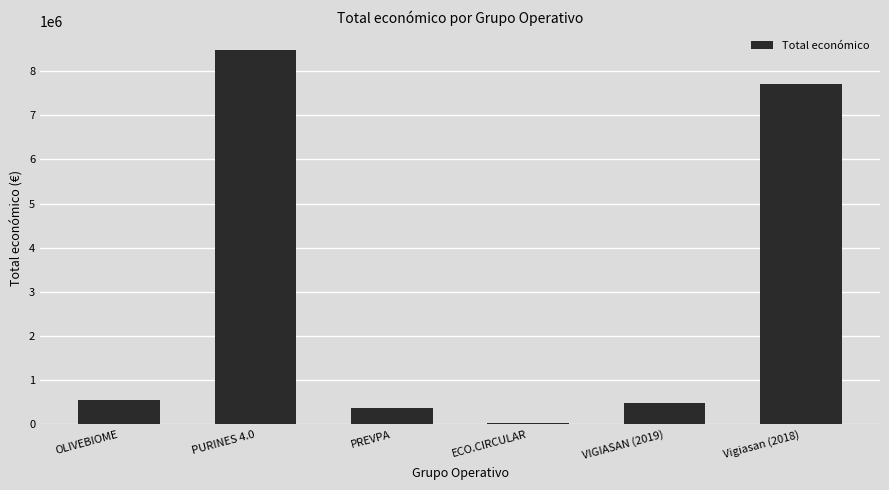

The value at PURINES 4.0 is 8484999. True or false?

True